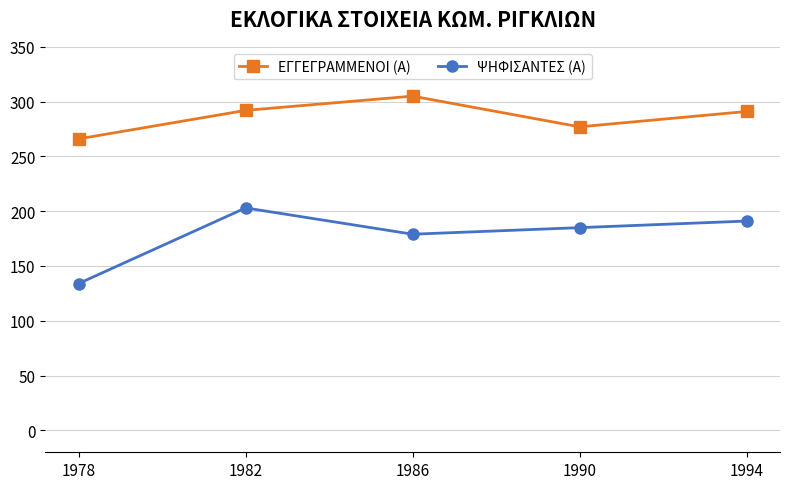

In ΨΗΦΙΣΑΝΤΕΣ (Α), how many points are lower than both neighbors (excluding endpoints)?

1